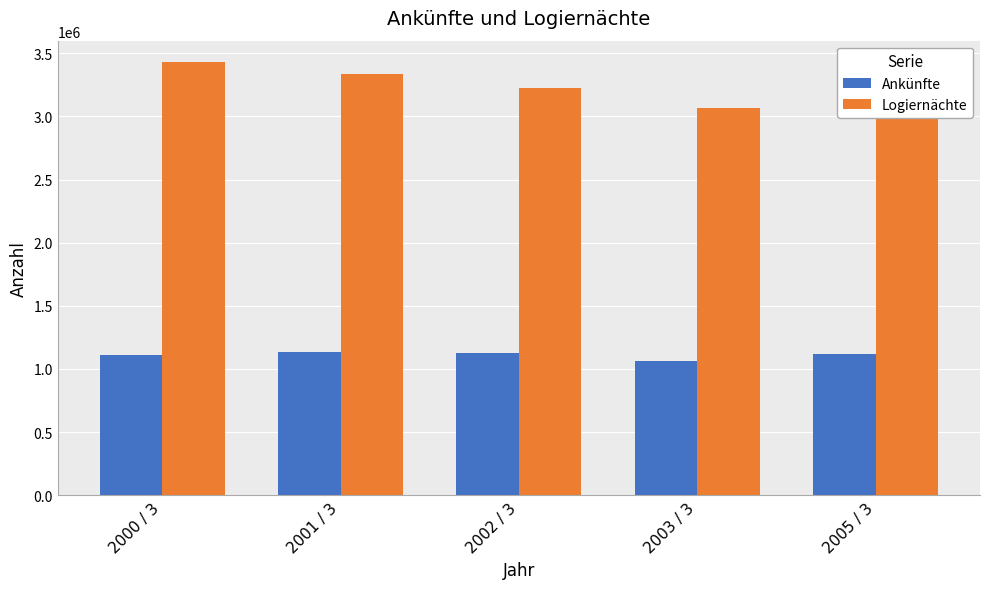

List the series in order of their overall mean, highest first.

Logiernächte, Ankünfte